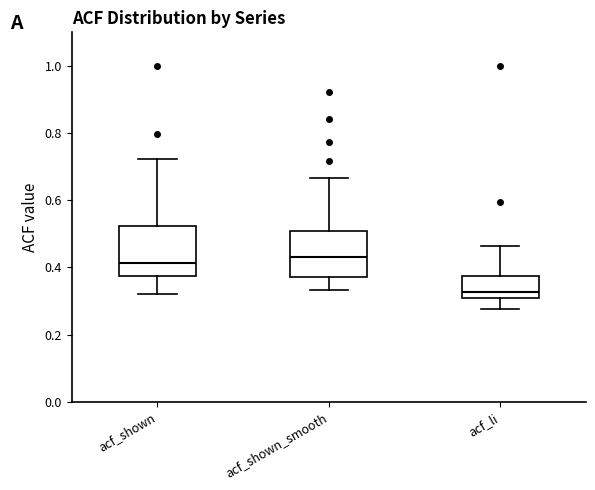

Reading left to right, transcribe this box plot: for each box, give where its median line is, the range the box spans, and where its two whiskers end, as read against the y-axis. The values are not printed on the chart, so give them approximately, as read against the axis.

acf_shown: median 0.42, box 0.38 to 0.52, whiskers 0.32 to 0.72
acf_shown_smooth: median 0.44, box 0.38 to 0.50, whiskers 0.34 to 0.66
acf_li: median 0.32, box 0.30 to 0.38, whiskers 0.28 to 0.46